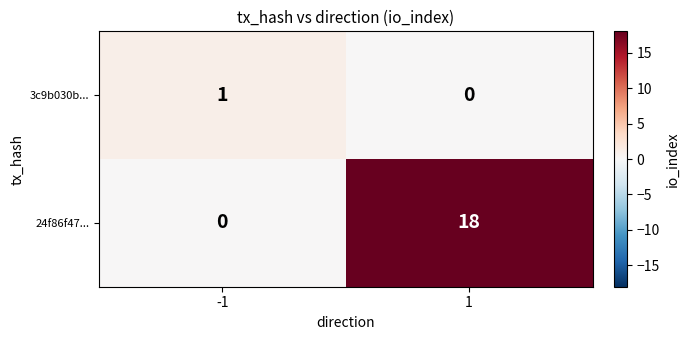

Count the number of data series in this chart.

2